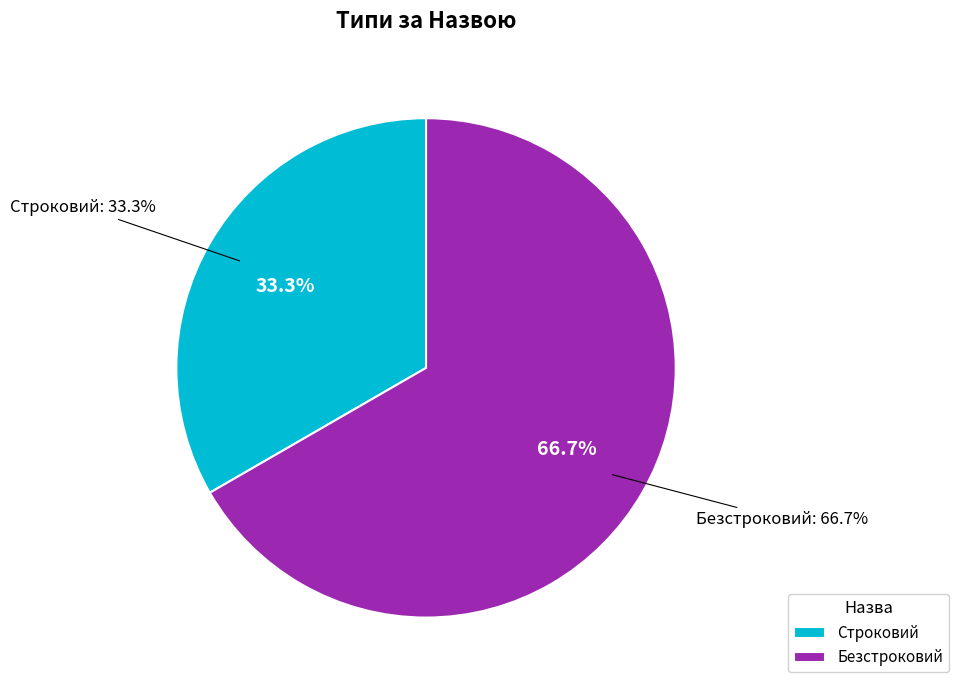

Count the number of slices in the pie.

2